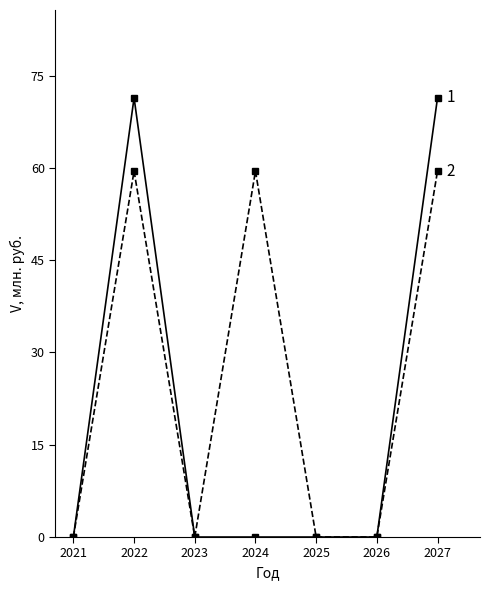

What is the maximum value shown in the chart?

71.4